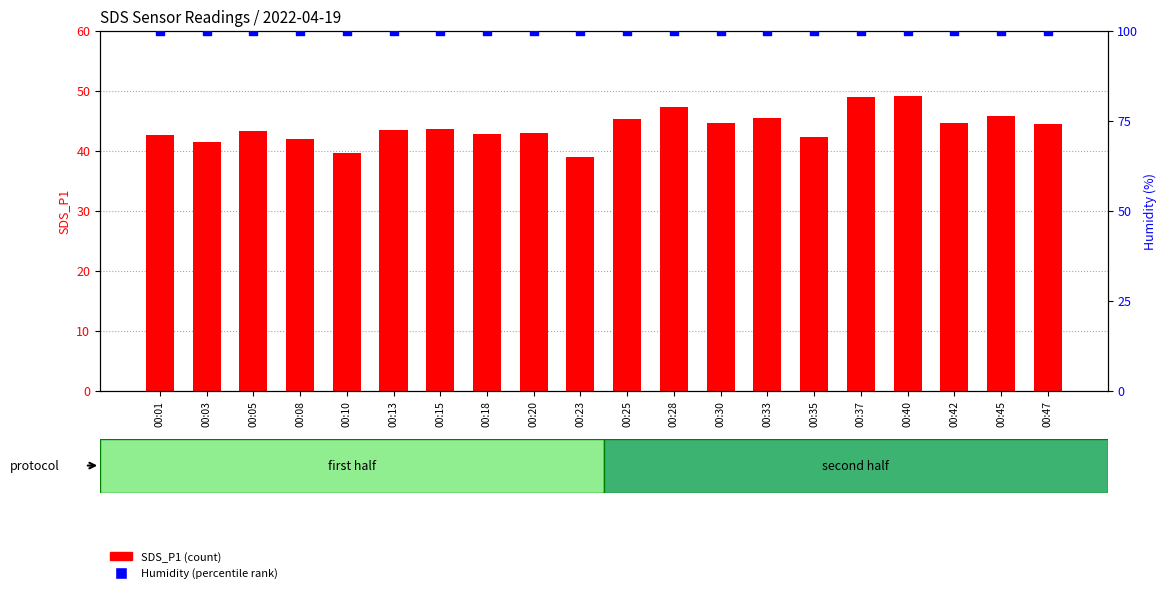

Is the value of SDS_P1 at 00:20 greater than the value of Humidity at 00:03?

No